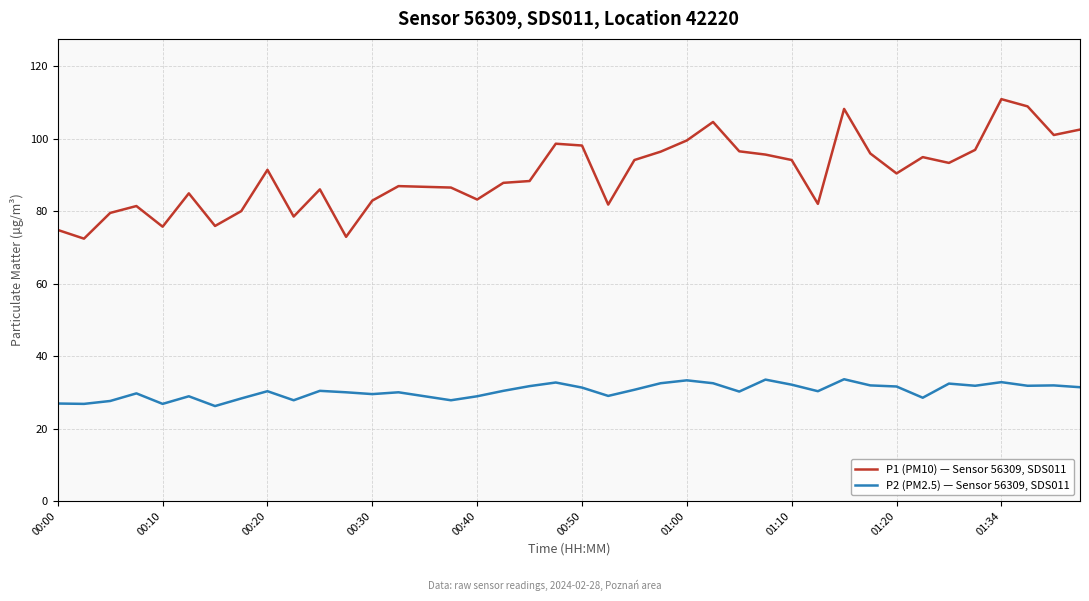

True or false: P1 (PM10) — Sensor 56309, SDS011 and P2 (PM2.5) — Sensor 56309, SDS011 intersect in this chart.

False